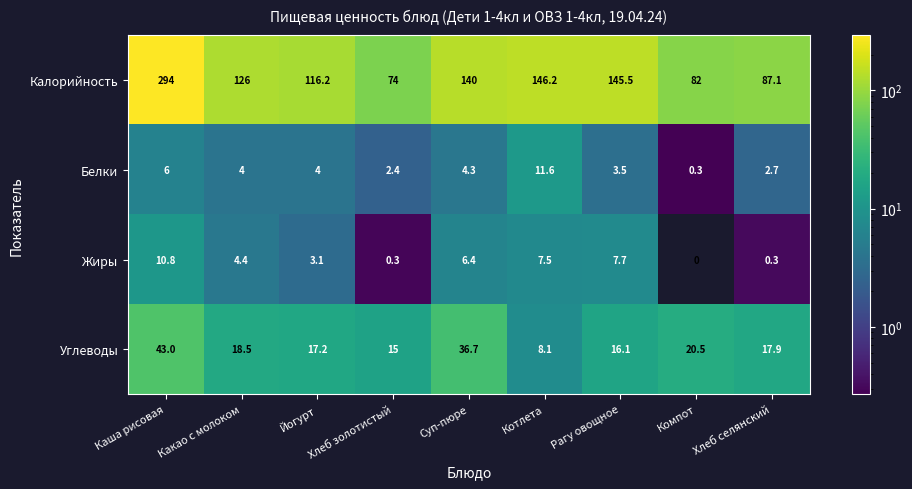

Is it true that Жиры equals 6.6 at Компот?

False